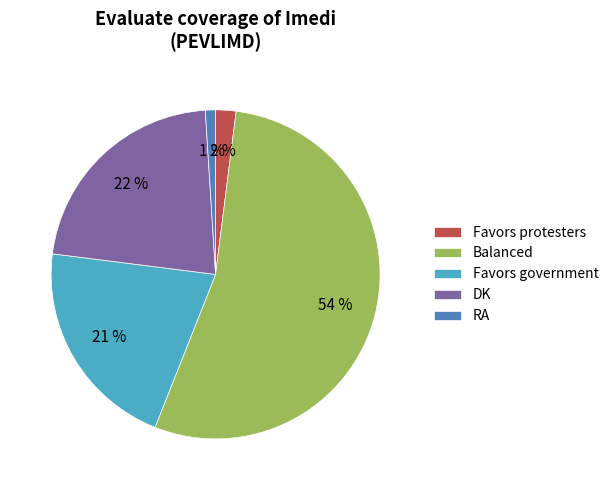

To the nearest percent, what is the difference between the Balanced and DK slice percentages?

32%